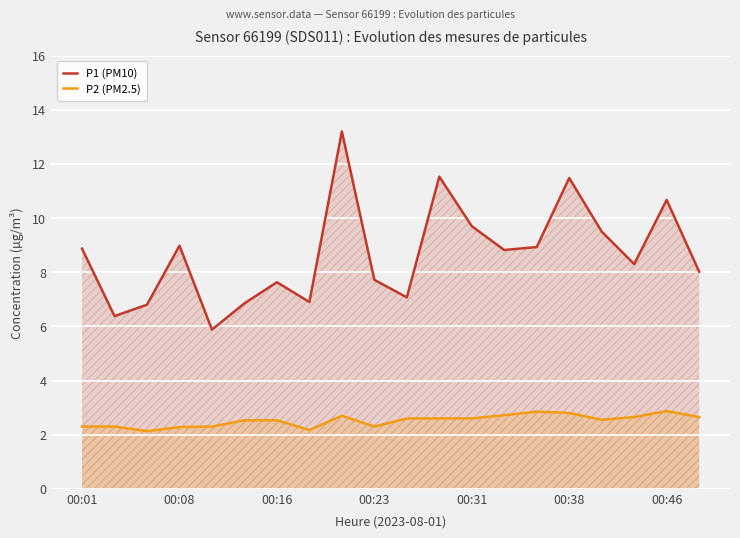

What are all the series names shown in the legend?

P1 (PM10), P2 (PM2.5)